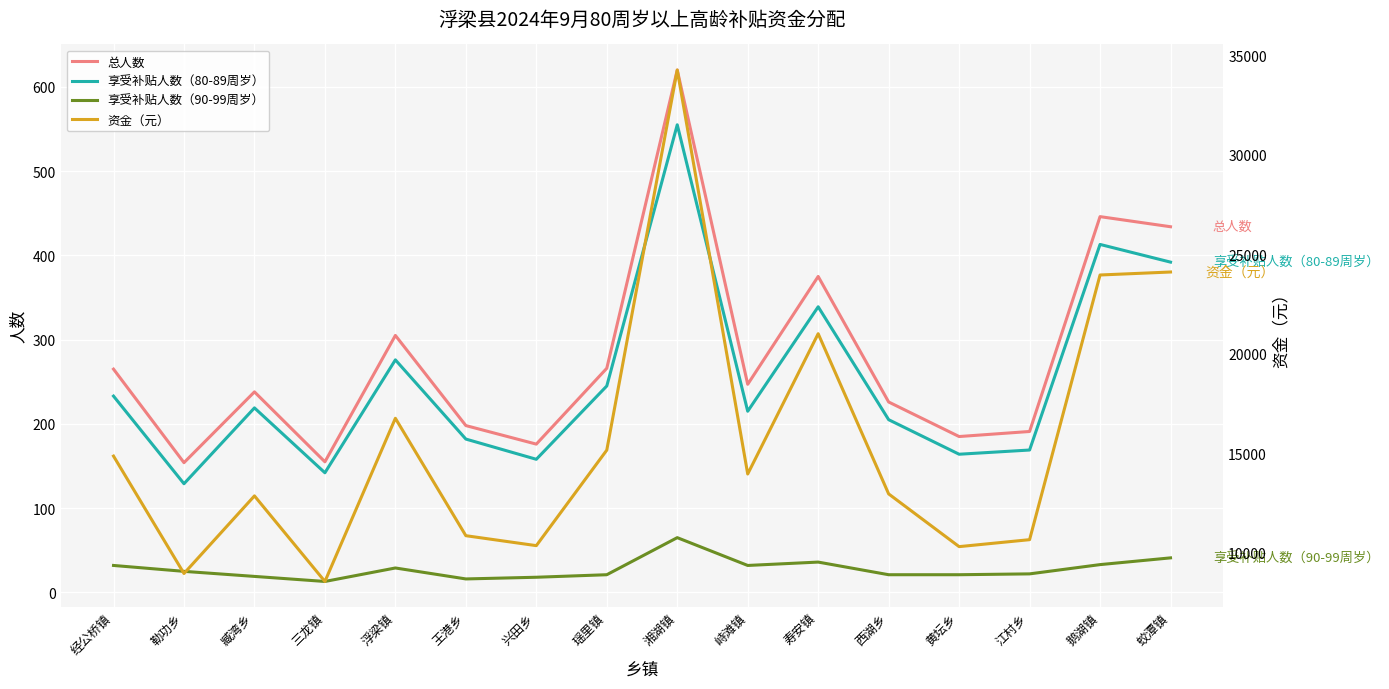

True or false: 享受补贴人数（90-99周岁） and 总人数 cross at least once.

False